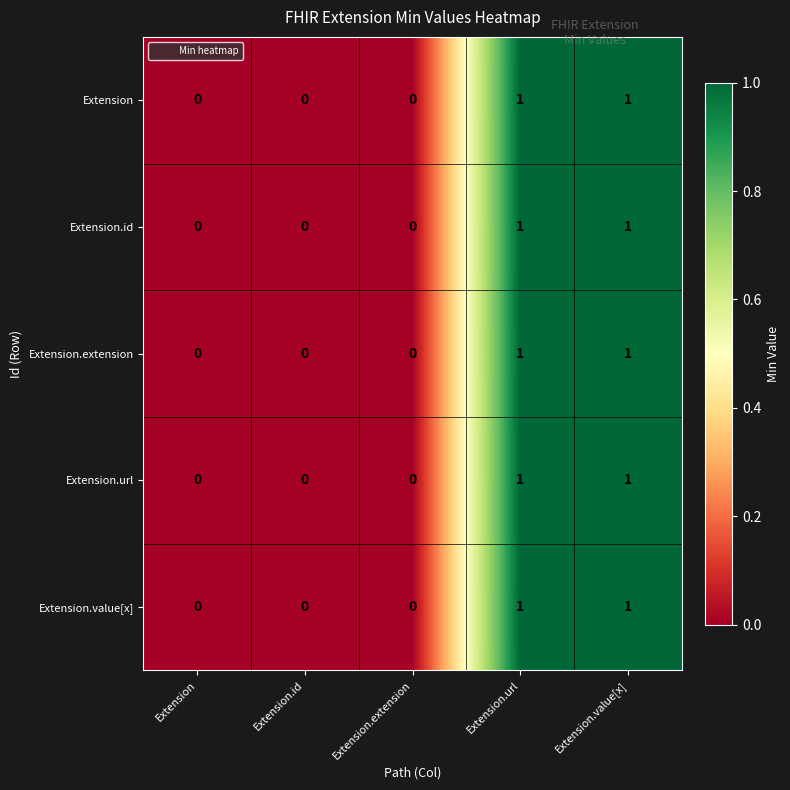

The Extension.url series shows 2 at Extension.url. True or false?

False